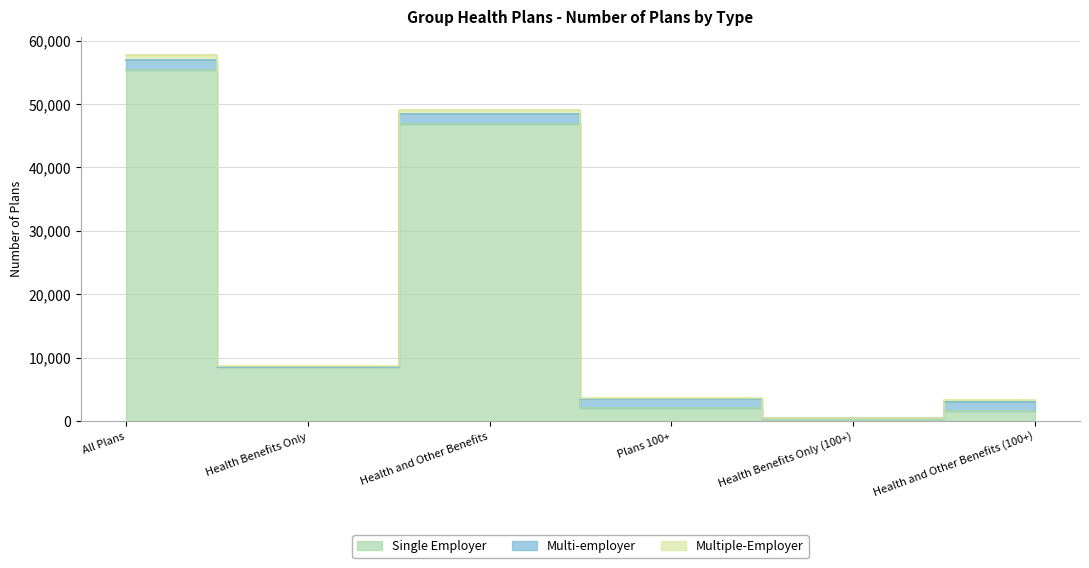

Between Plans 100+ and Health Benefits Only (100+), which series saw the biggest shift?

Single Employer